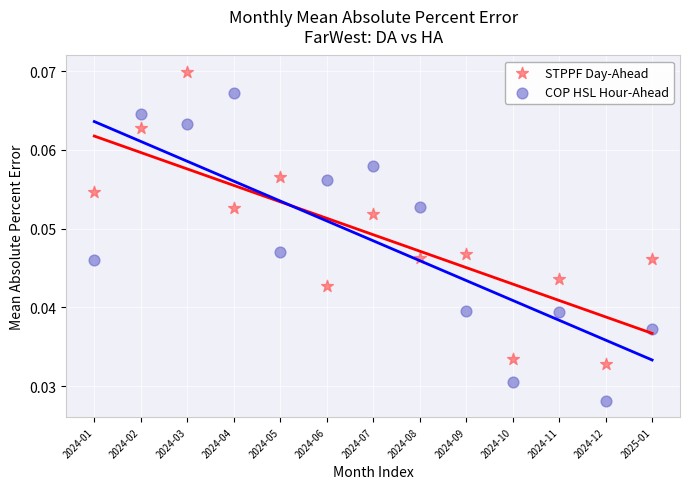

Across all data points, what is the range of X values (max minus min)?

12.0